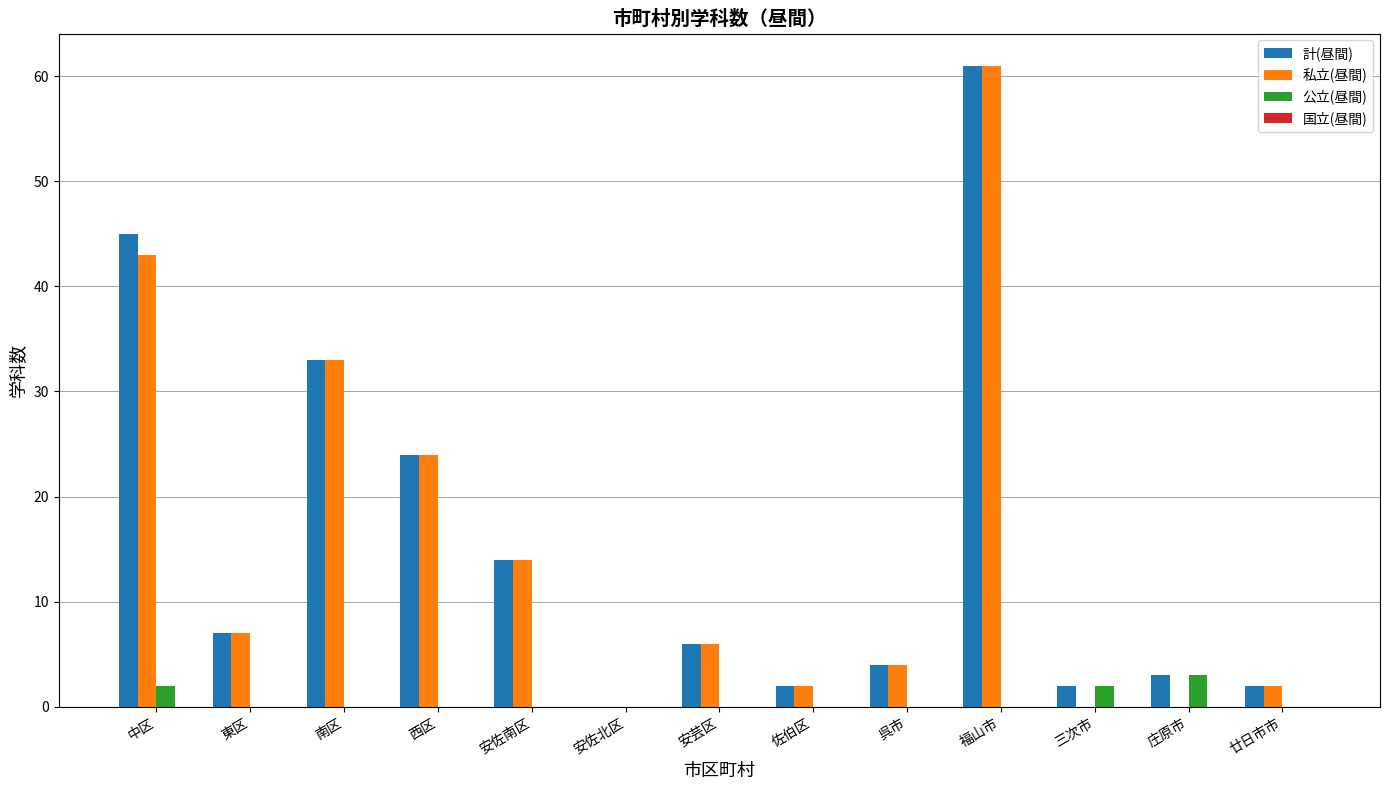

At which category is the sum across all series the highest?

福山市